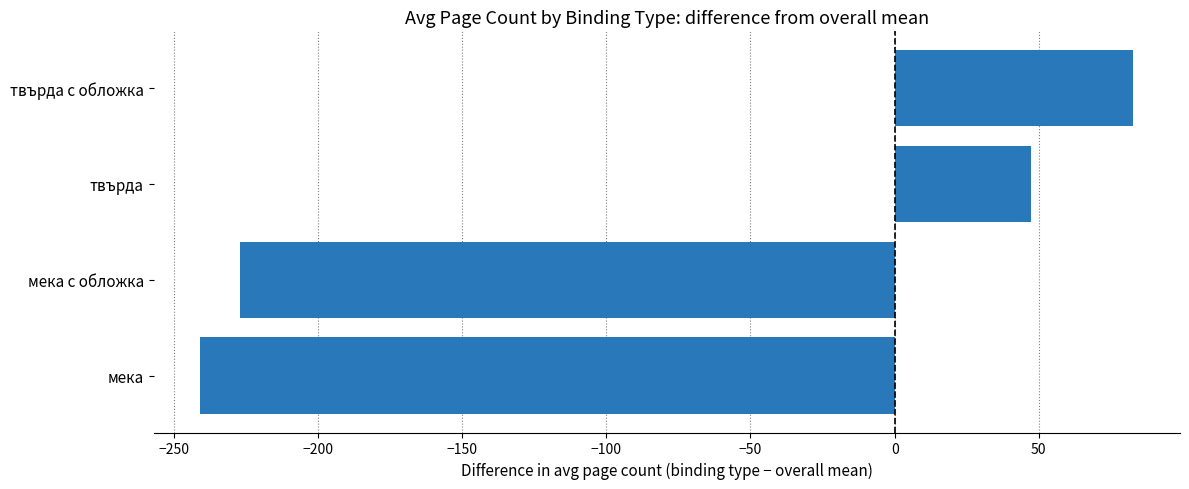

Reading bottom to top, transcribe all the data shown in this chart.

-240.8	-227.2	47.3	82.8